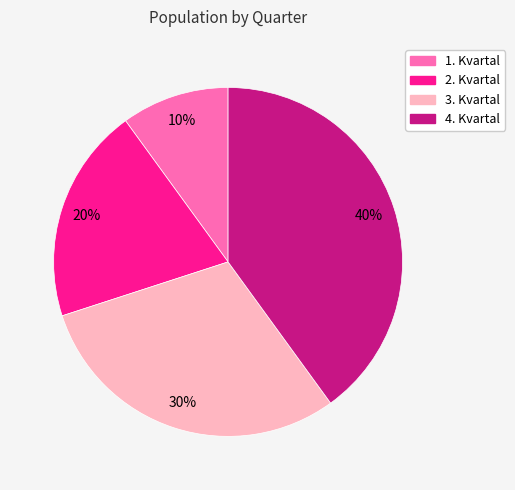

To the nearest percent, what percentage of the pie is 2. Kvartal?

20%